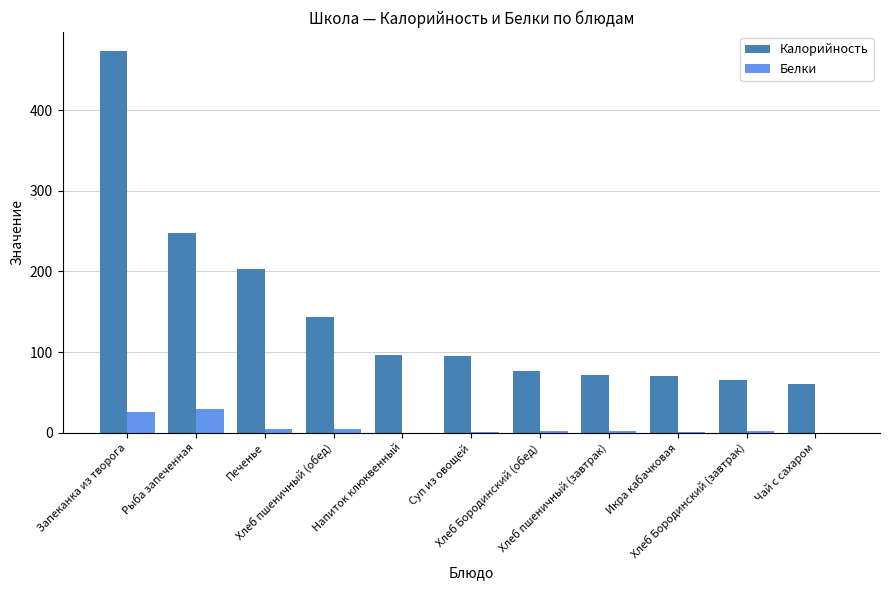

What is the maximum value shown in the chart?

473.0